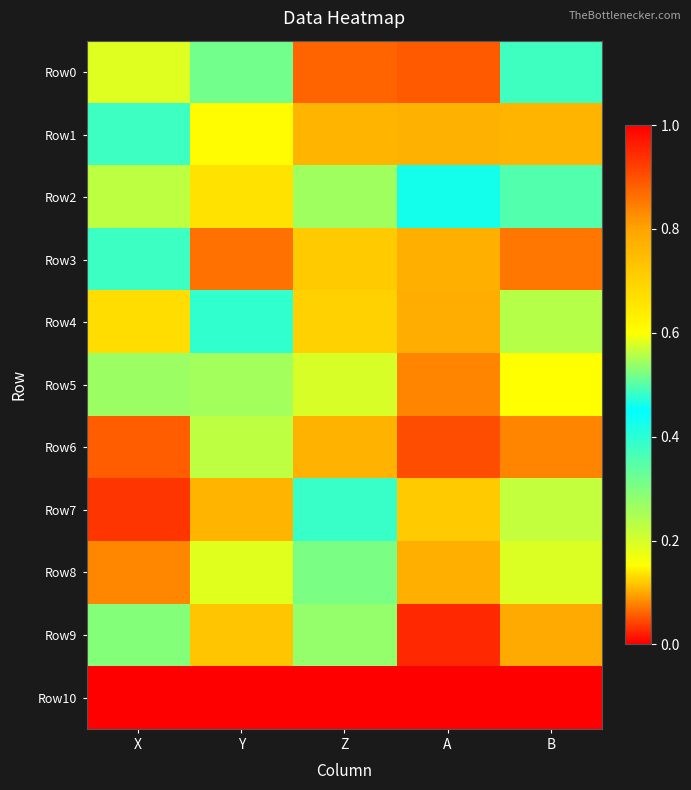

Which series has the largest total across all categories?

Row1